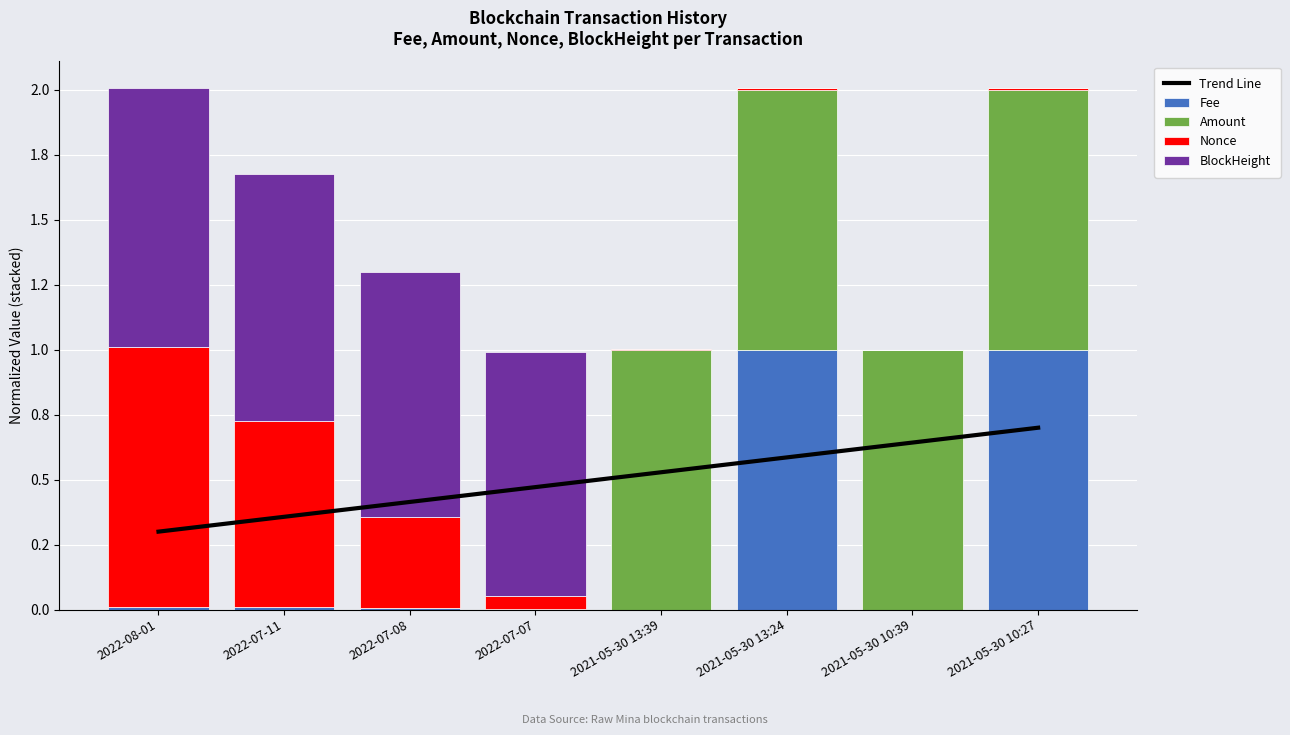

Reading right to left, list all the values displayed in this chart.

Trend Line: 0.7	0.6	0.6	0.5	0.5	0.4	0.4	0.3
Fee: 1.0	0.0	1.0	0.0	0.0	0.0	0.0	0.0
Amount: 1.0	1.0	1.0	1.0	0.0	0.0	0.0	0.0
Nonce: 0.0	0.0	0.0	0.0	0.0	0.3	0.7	1.0
BlockHeight: 0.0	0.0	0.0	0.0	0.9	0.9	0.9	1.0